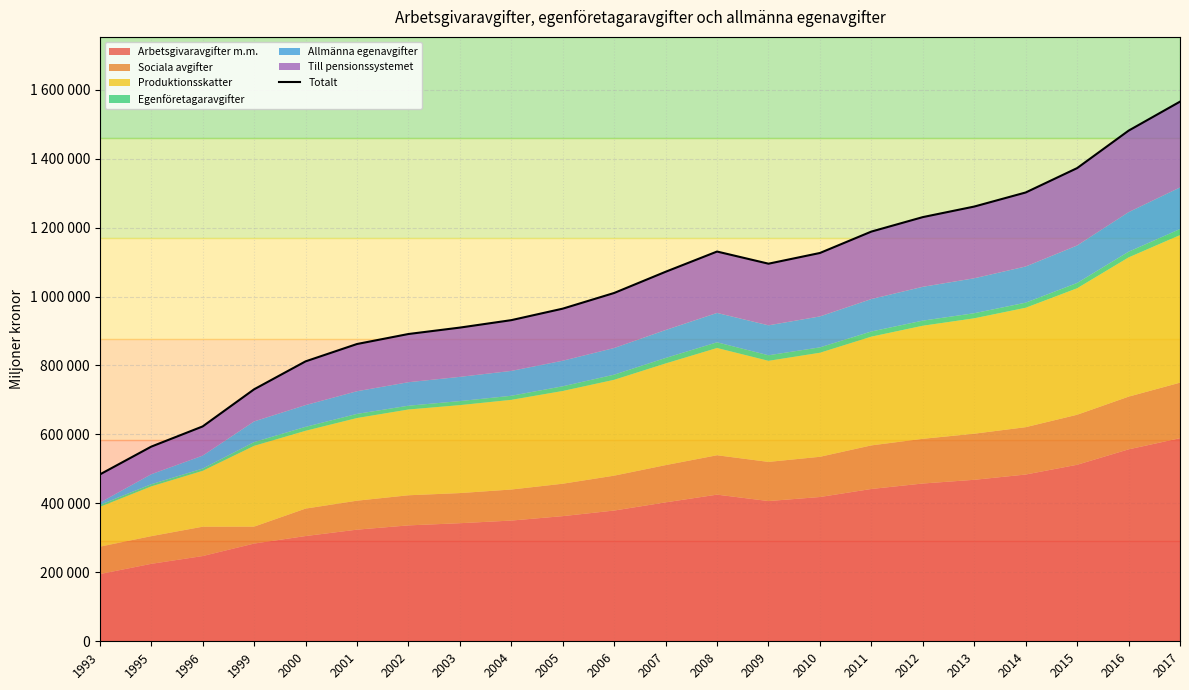

At which category does the data reach its first local peak?

2008